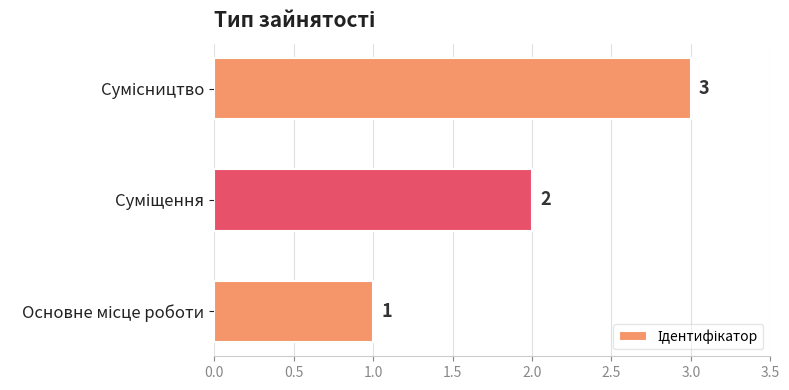

What is the greatest value displayed?

3